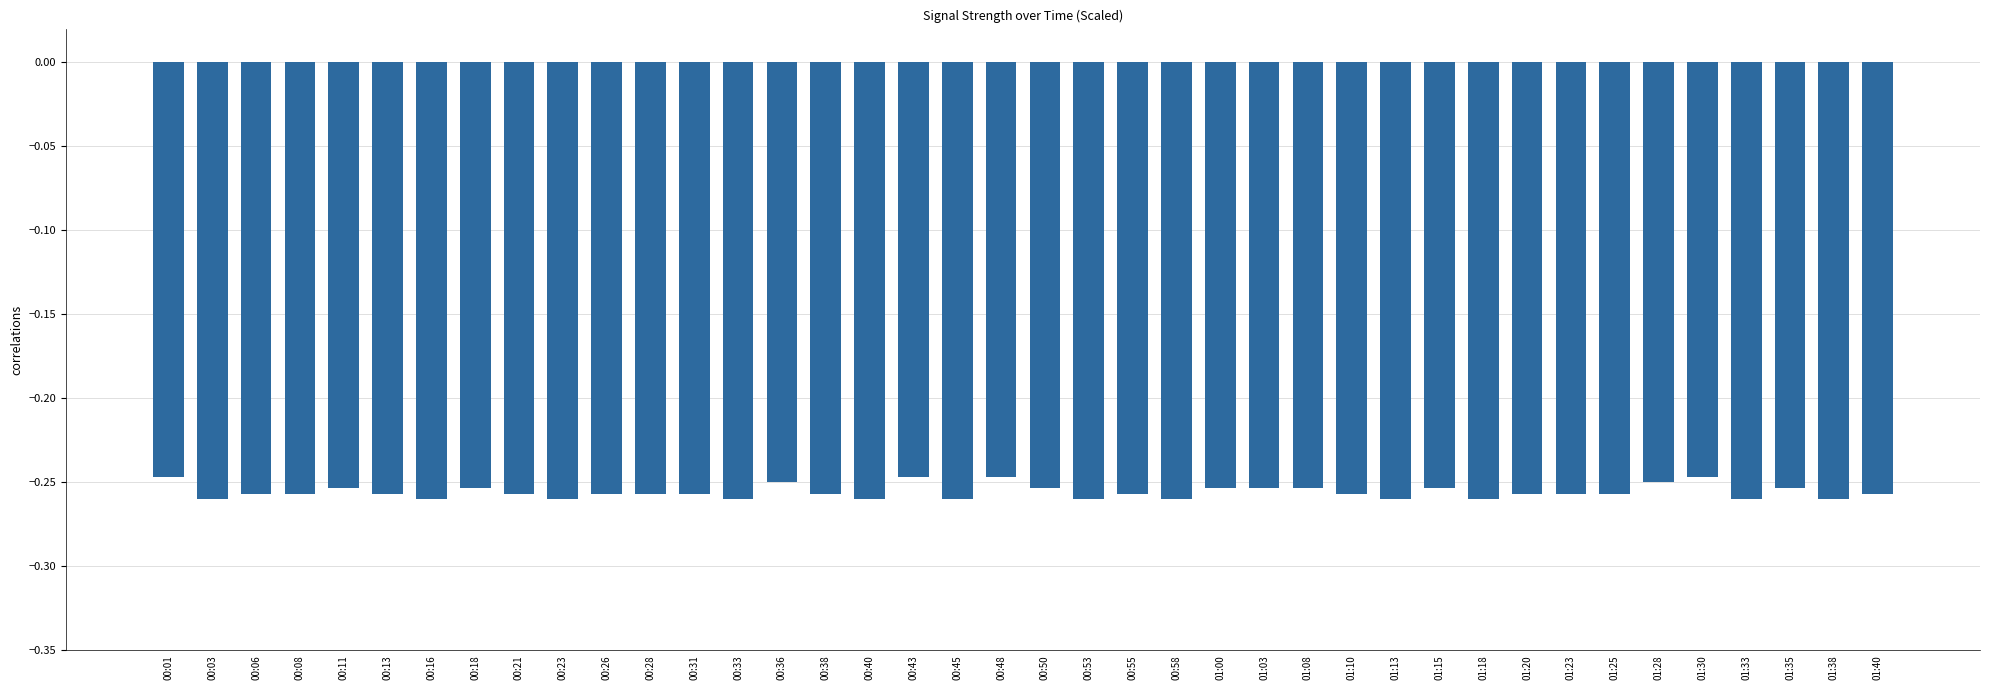

True or false: the data shows -0.1 at 01:20.

False